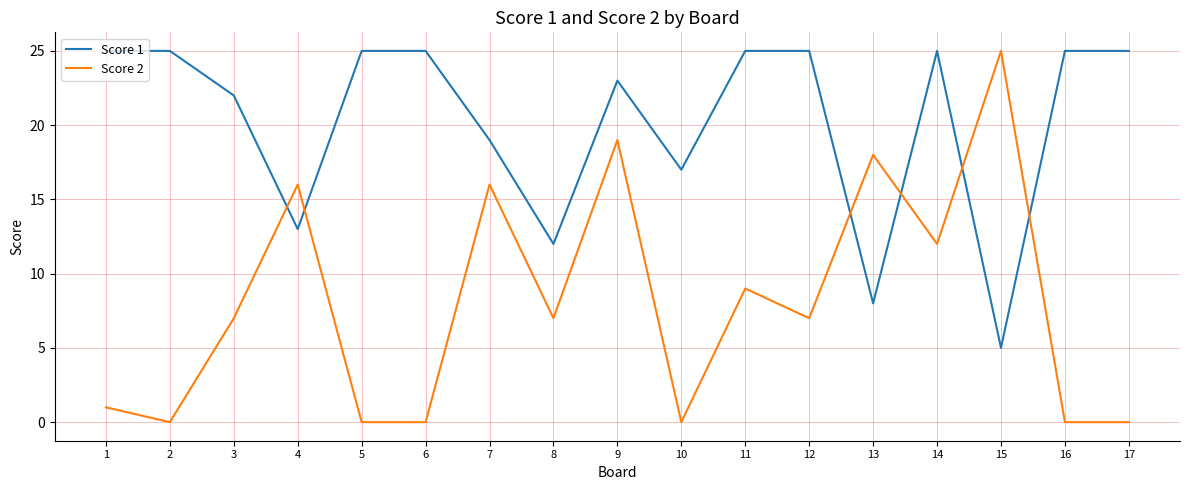

What is the maximum value shown in the chart?

25